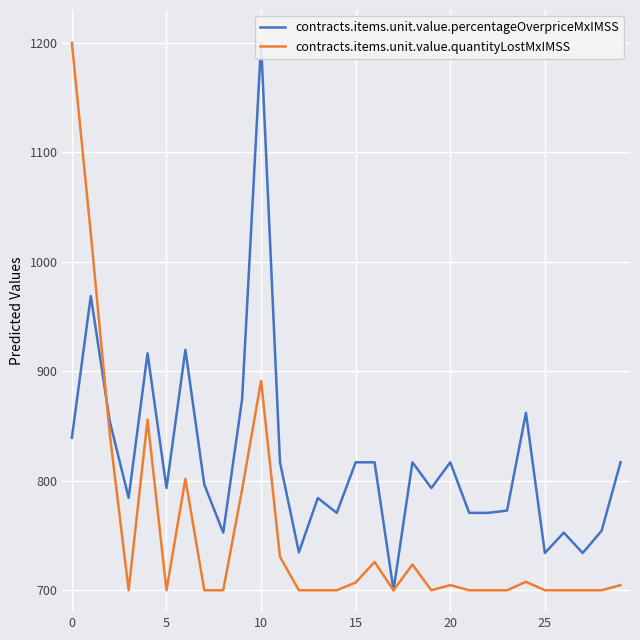

What is the lowest value of the contracts.items.unit.value.quantityLostMxIMSS series?

700.0